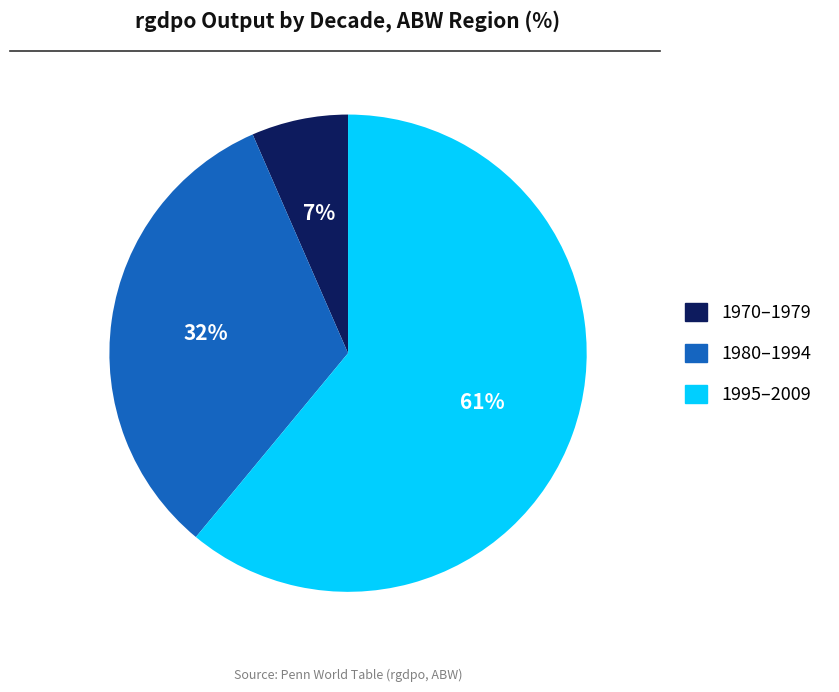

To the nearest percent, what is the average slice percentage?

33%